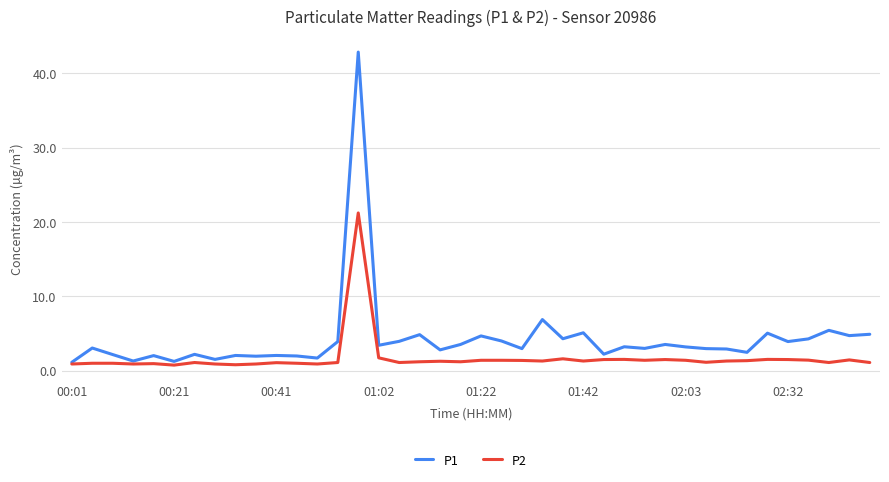

What is the maximum value shown in the chart?

42.9